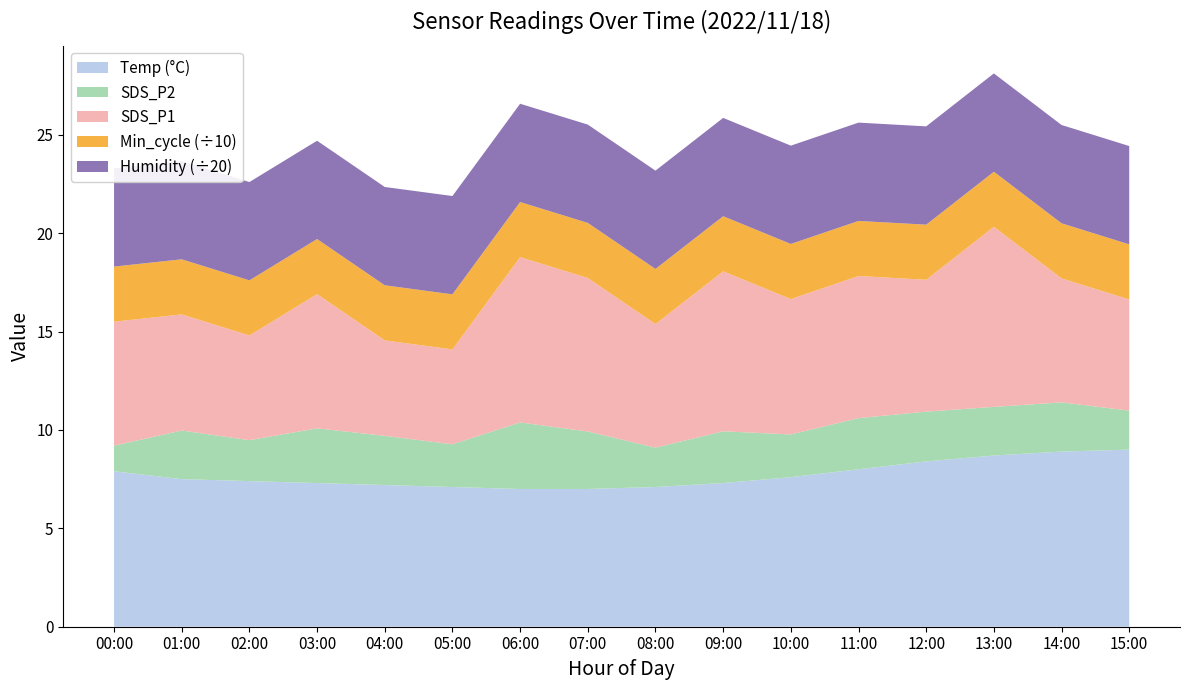

Reading right to left, extract all data points from this chart.

Temp: 15:00=9.0	14:00=8.9	13:00=8.7	12:00=8.4	11:00=8.0	10:00=7.6	09:00=7.3	08:00=7.1	07:00=7.0	06:00=7.0	05:00=7.1	04:00=7.2	03:00=7.3	02:00=7.4	01:00=7.5	00:00=7.9
SDS_P1: 15:00=5.7	14:00=6.3	13:00=9.2	12:00=6.7	11:00=7.2	10:00=6.9	09:00=8.1	08:00=6.3	07:00=7.8	06:00=8.4	05:00=4.8	04:00=4.8	03:00=6.8	02:00=5.3	01:00=5.9	00:00=6.3
SDS_P2: 15:00=2.0	14:00=2.5	13:00=2.5	12:00=2.5	11:00=2.6	10:00=2.2	09:00=2.6	08:00=2.0	07:00=2.9	06:00=3.4	05:00=2.2	04:00=2.5	03:00=2.8	02:00=2.1	01:00=2.5	00:00=1.3
Min_cycle: 15:00=28.0	14:00=28.0	13:00=28.0	12:00=28.0	11:00=28.0	10:00=28.0	09:00=28.0	08:00=28.0	07:00=28.0	06:00=28.0	05:00=28.0	04:00=28.0	03:00=28.0	02:00=28.0	01:00=28.0	00:00=28.0
Humidity: 15:00=99.9	14:00=99.9	13:00=99.9	12:00=99.9	11:00=99.9	10:00=99.9	09:00=99.9	08:00=99.9	07:00=99.9	06:00=99.9	05:00=99.9	04:00=99.9	03:00=99.9	02:00=99.9	01:00=99.9	00:00=99.9